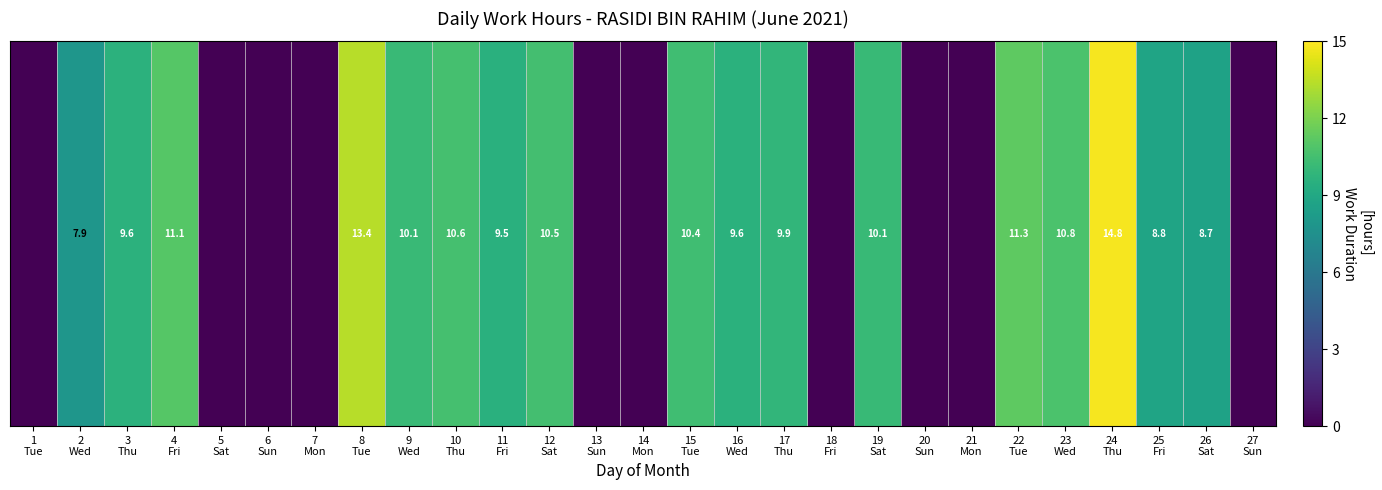

List the labels in order of value, largest first.

24
Thu, 8
Tue, 22
Tue, 4
Fri, 23
Wed, 10
Thu, 12
Sat, 15
Tue, 9
Wed, 19
Sat, 17
Thu, 3
Thu, 16
Wed, 11
Fri, 25
Fri, 26
Sat, 2
Wed, 1
Tue, 5
Sat, 6
Sun, 7
Mon, 13
Sun, 14
Mon, 18
Fri, 20
Sun, 21
Mon, 27
Sun